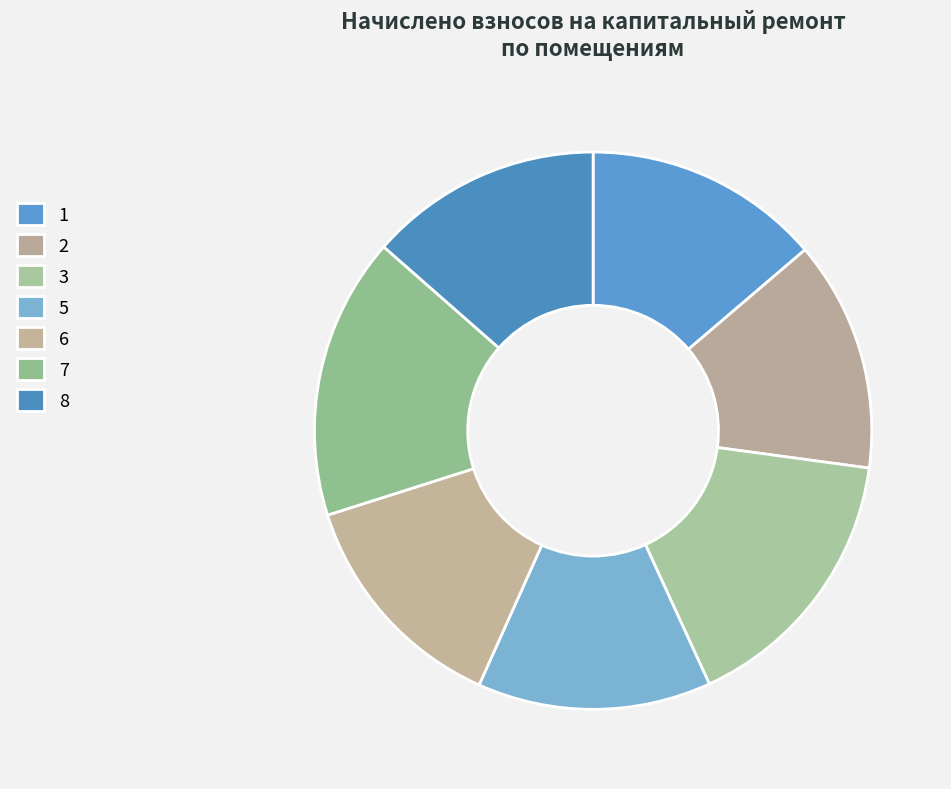

Count the number of slices in the pie.

7